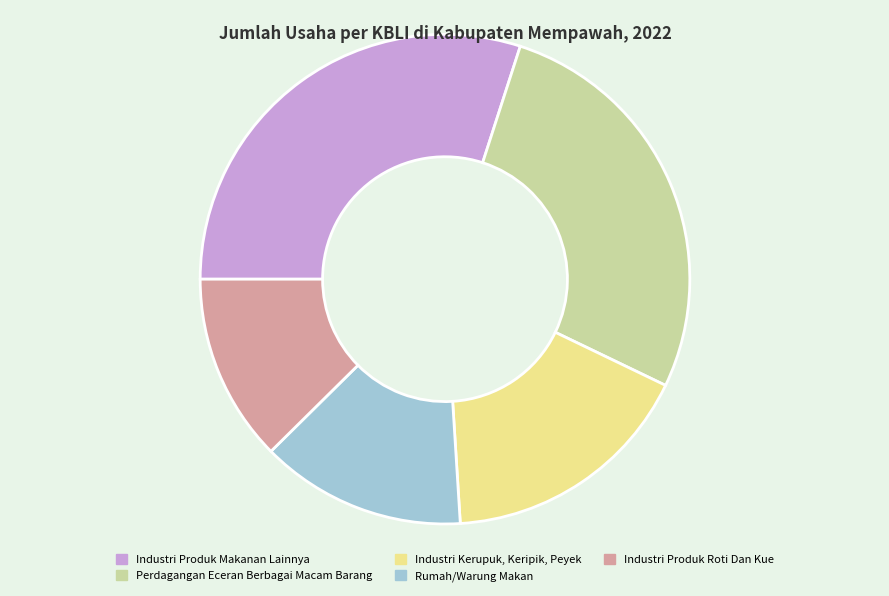

Rank the categories by value from highest to lowest.

Industri Produk Makanan Lainnya, Perdagangan Eceran Berbagai Macam Barang, Industri Kerupuk, Keripik, Peyek, Rumah/Warung Makan, Industri Produk Roti Dan Kue